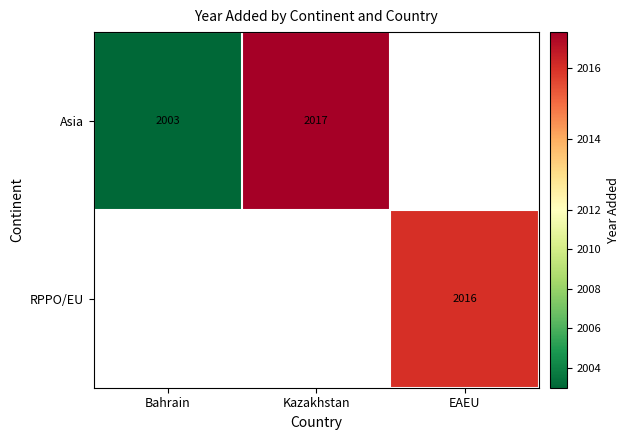

Is it true that Asia equals 2791 at Kazakhstan?

False